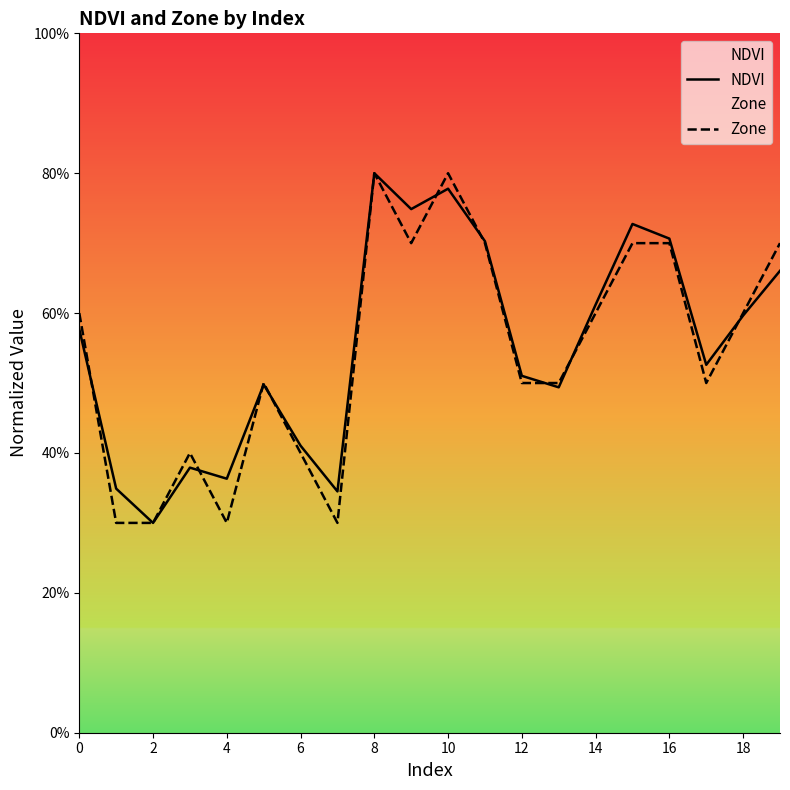

How many times do NDVI and Zone cross each other?

9